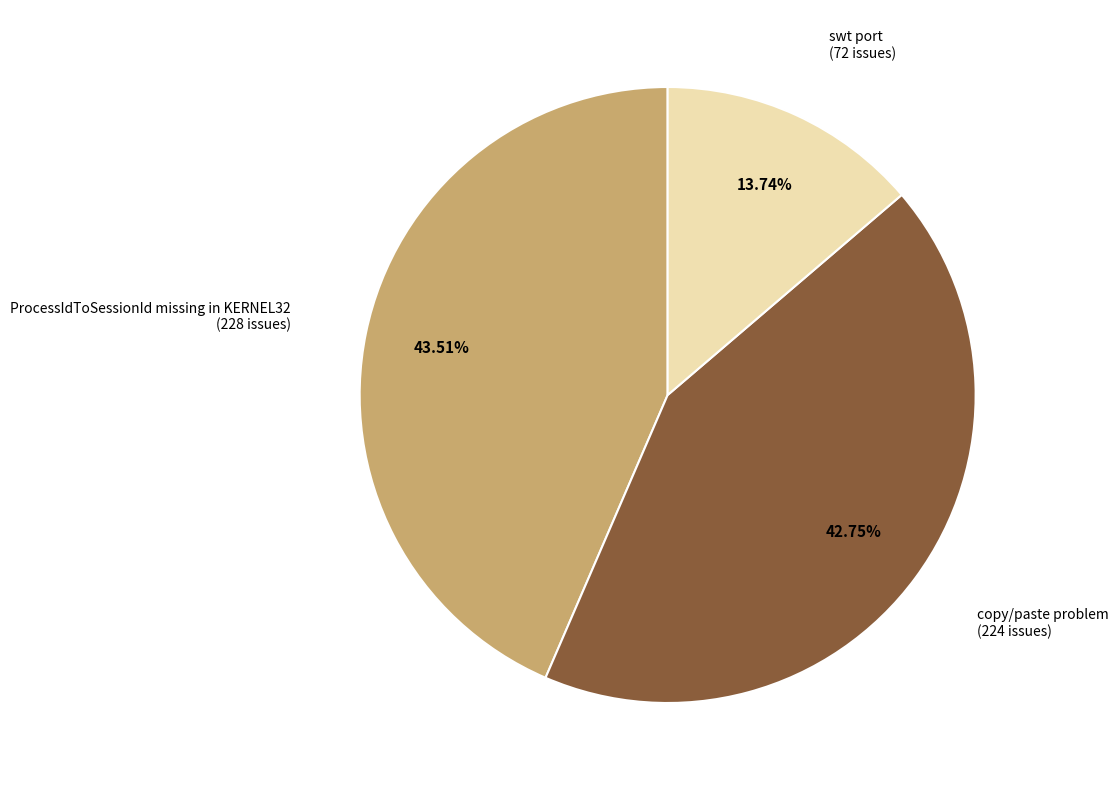

What percentage is the ProcessIdToSessionId missing in KERNEL32 slice, to the nearest percent?

44%